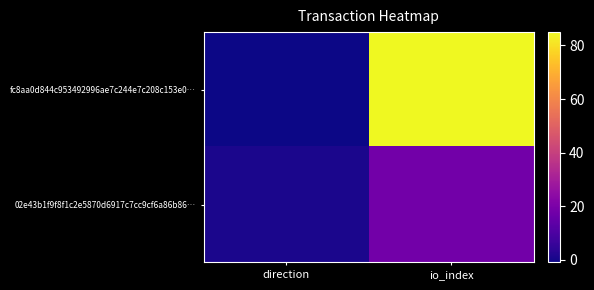

At io_index, list the series in order from largest to smallest.

fc8aa0d844c953492996ae7c244e7c208c153e0…, 02e43b1f9f8f1c2e5870d6917c7cc9cf6a86b86…